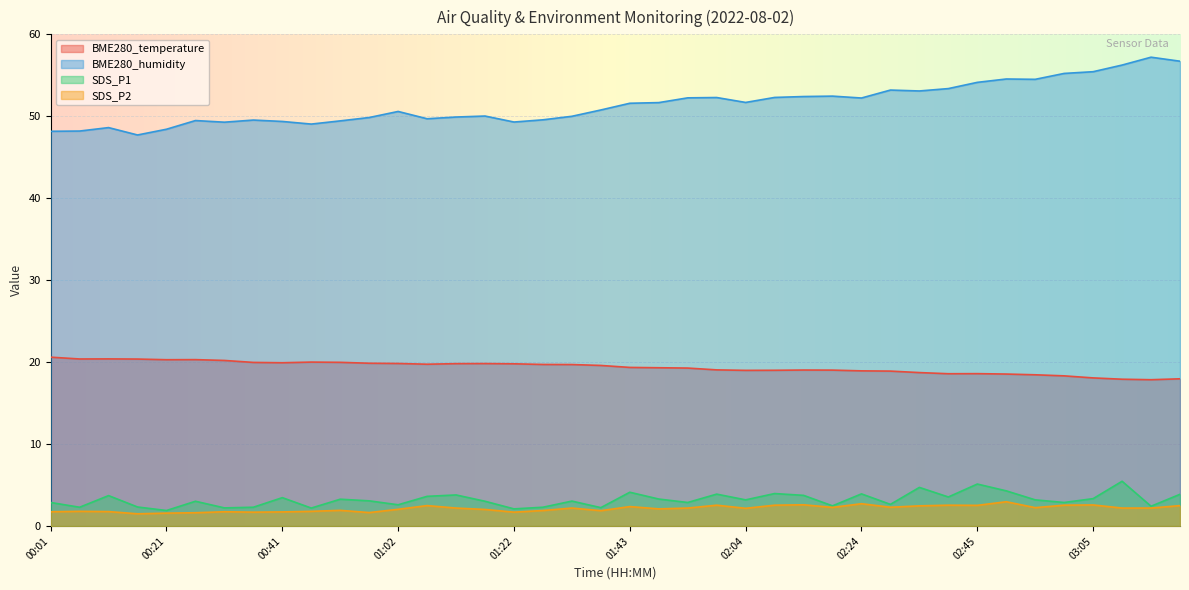

What is the value of the BME280_humidity point at the 16th from the left?

50.0